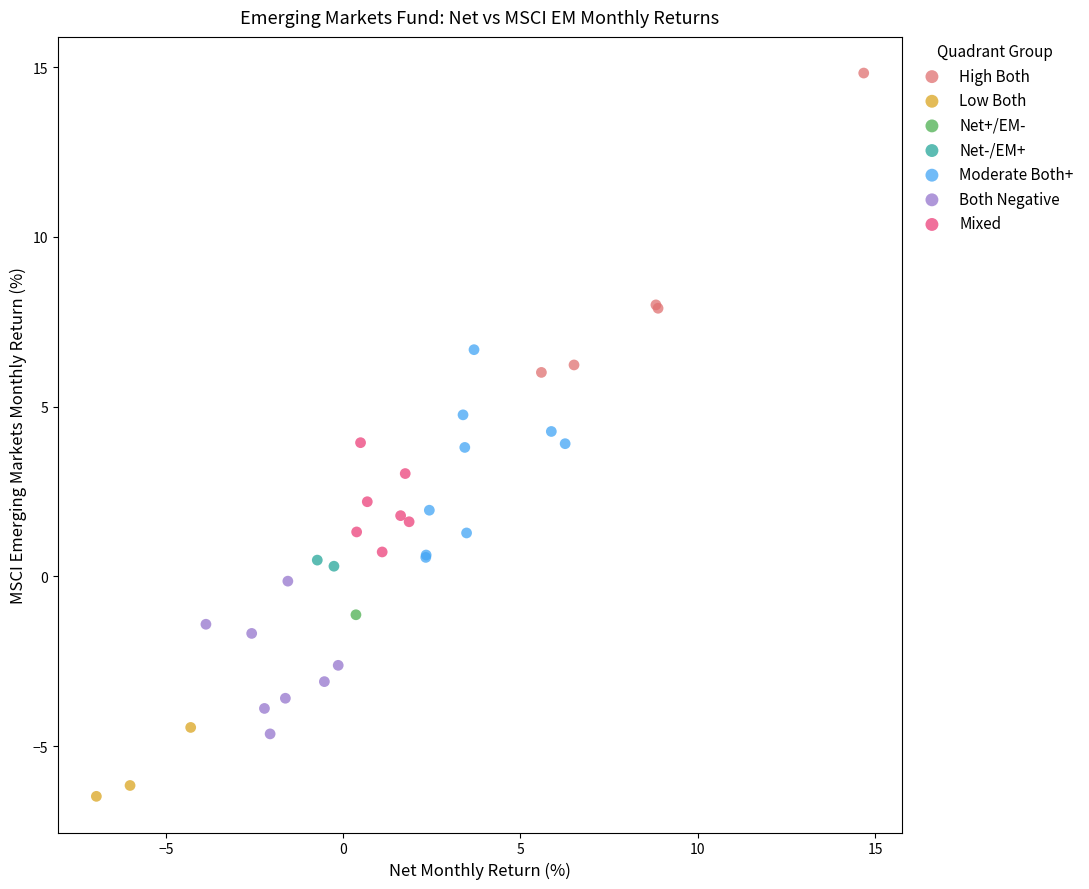

What are all the series names shown in the legend?

High Both, Low Both, Net+/EM-, Net-/EM+, Moderate Both+, Both Negative, Mixed